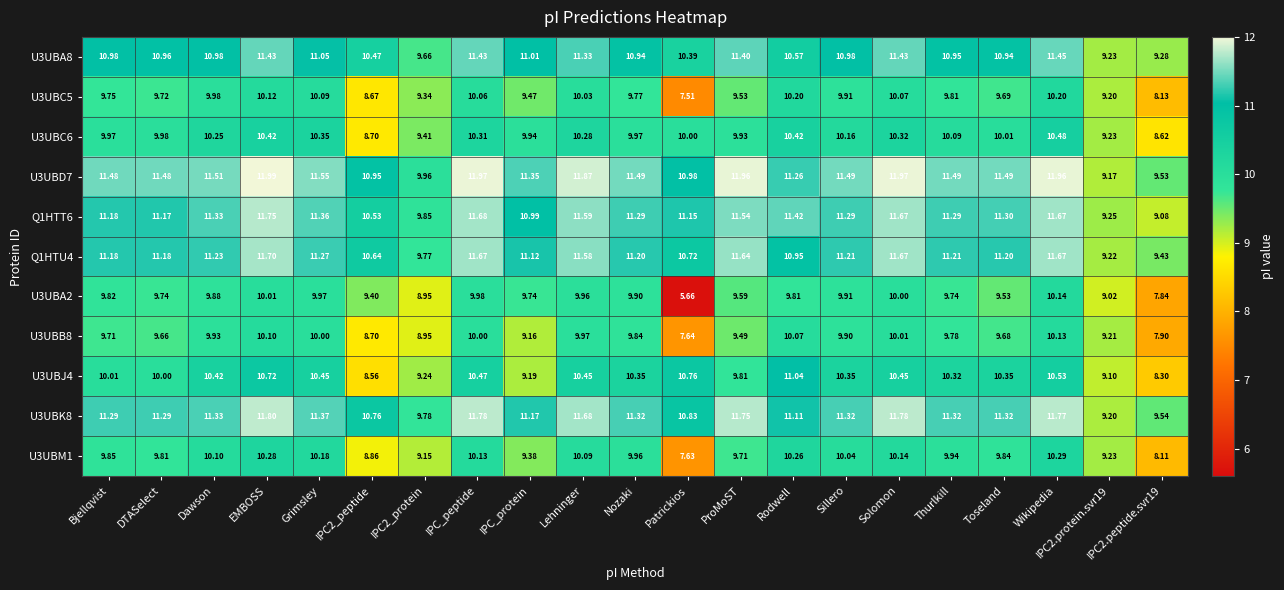

At which category is the sum across all series the highest?

EMBOSS